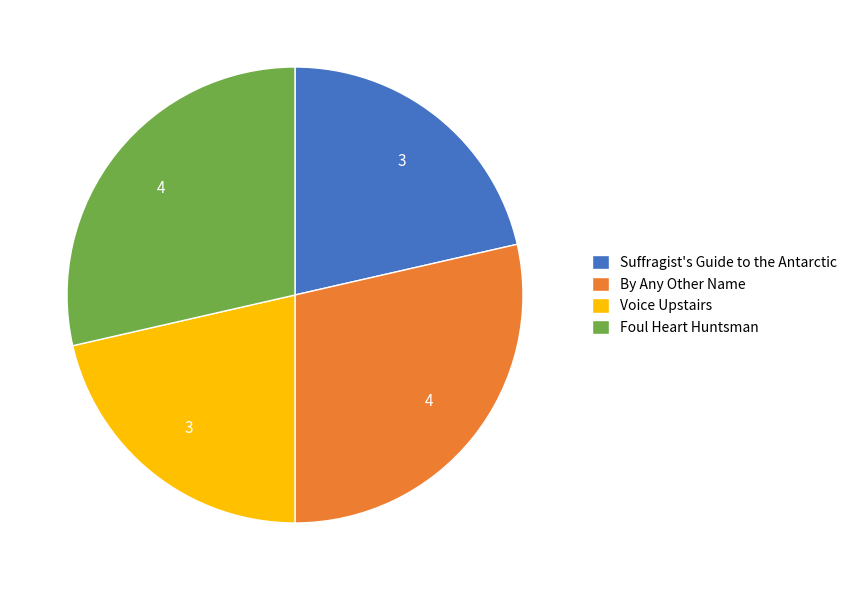

Does Voice Upstairs account for over 50% of the chart?

No